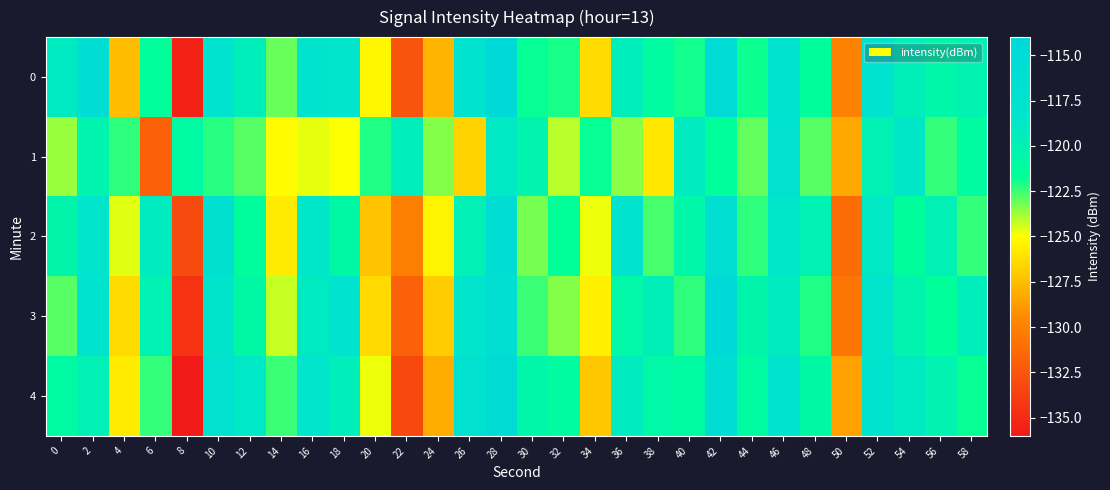

Which label corresponds to the largest value in the chart?

42